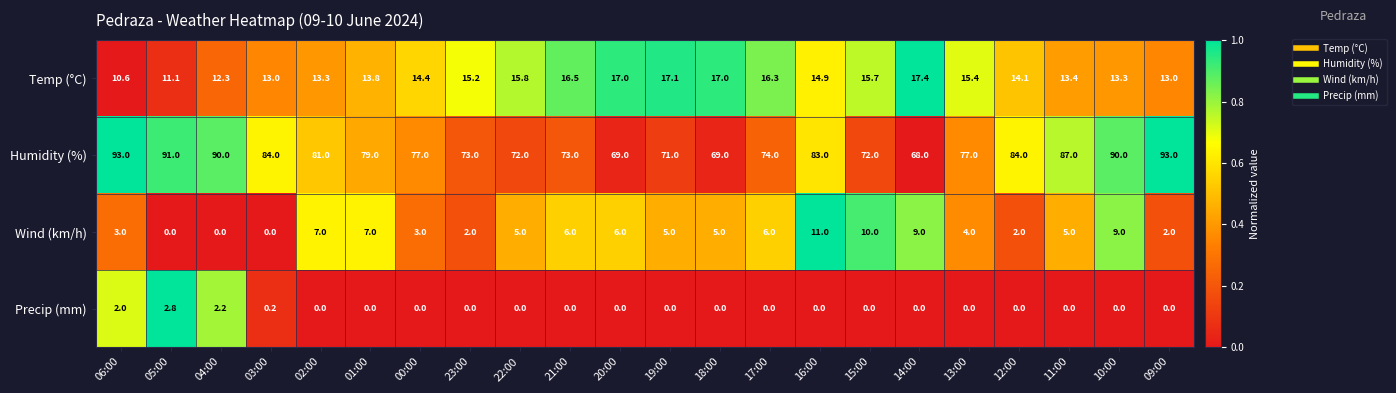

True or false: Temp (°C) has a value of 14.4 at 00:00.

True